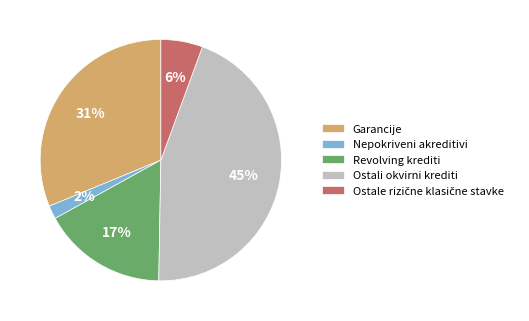

Which category has the smallest portion of the pie?

Nepokriveni akreditivi